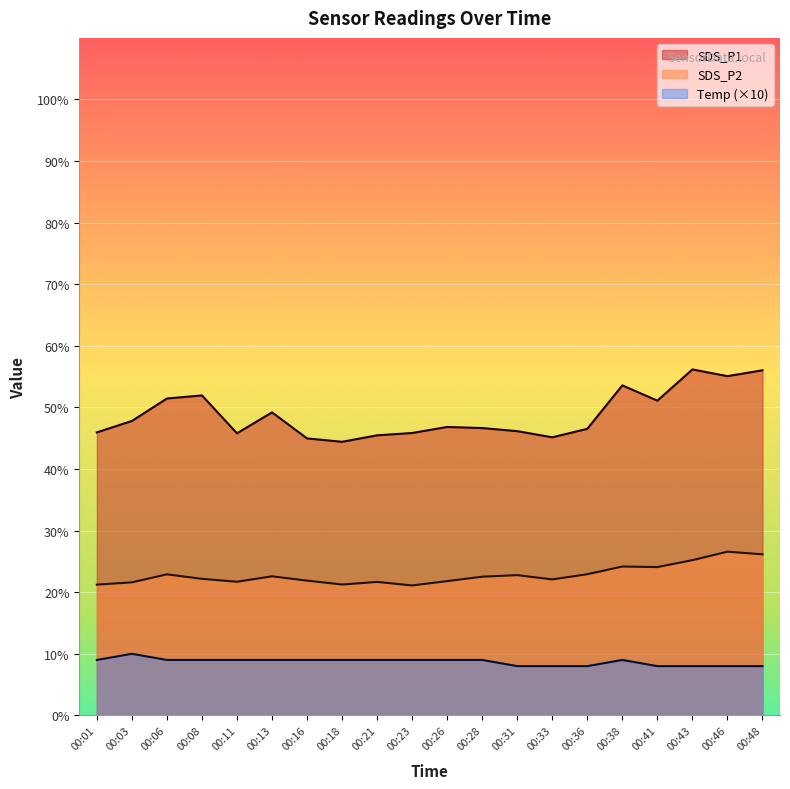

What is the difference between the highest and lowest values at 00:41?

43.1